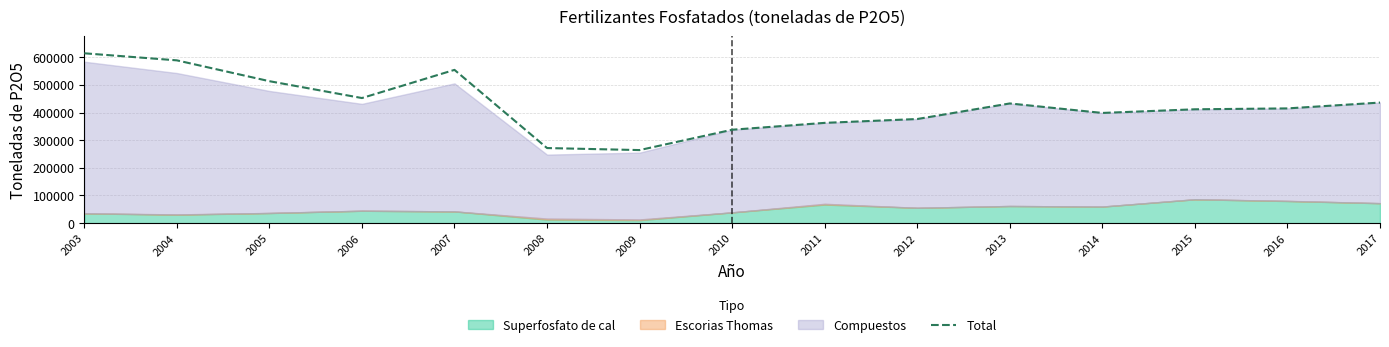

How many data points are above 414974?

7